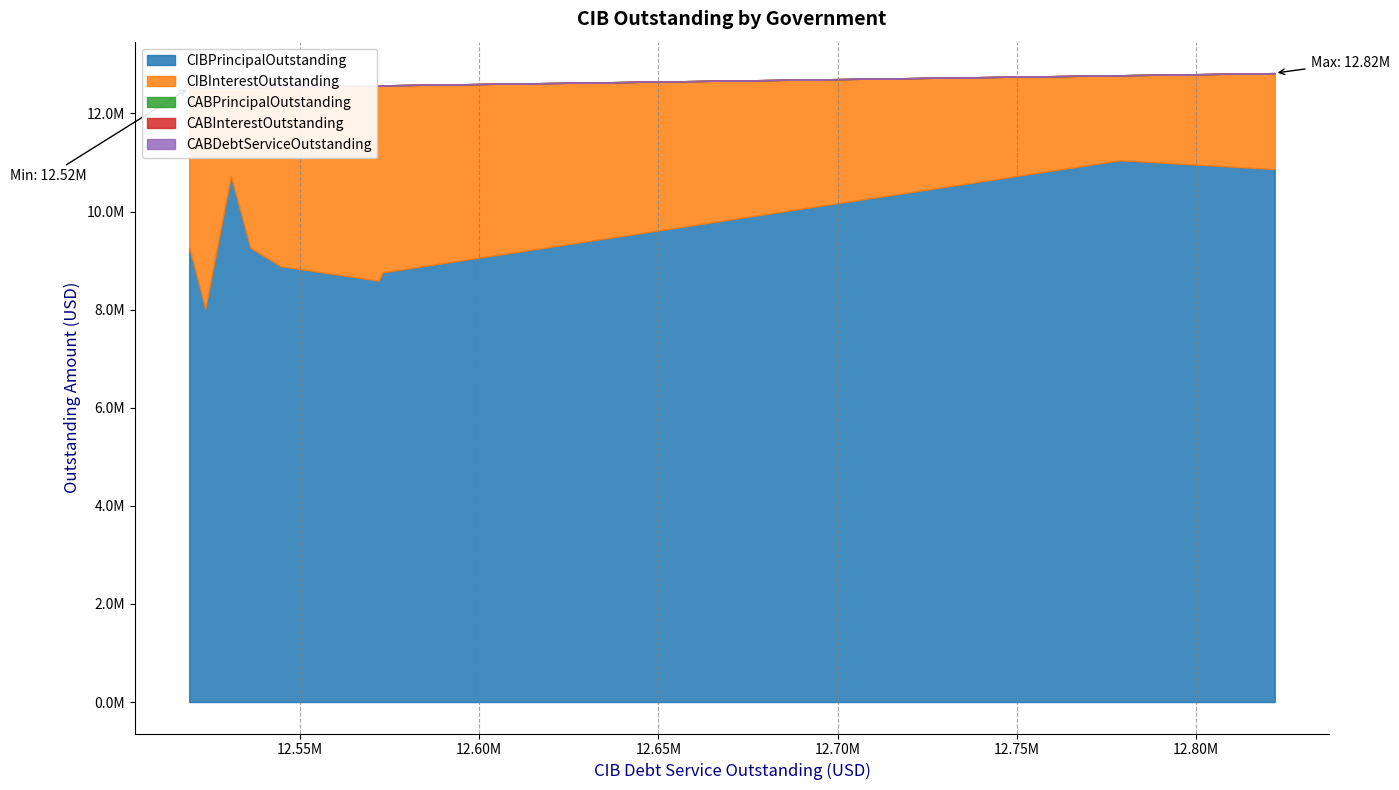

Count the number of data series in this chart.

5